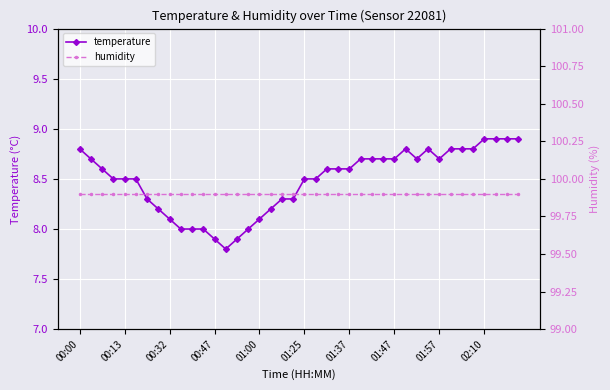

True or false: temperature and humidity cross at least once.

False